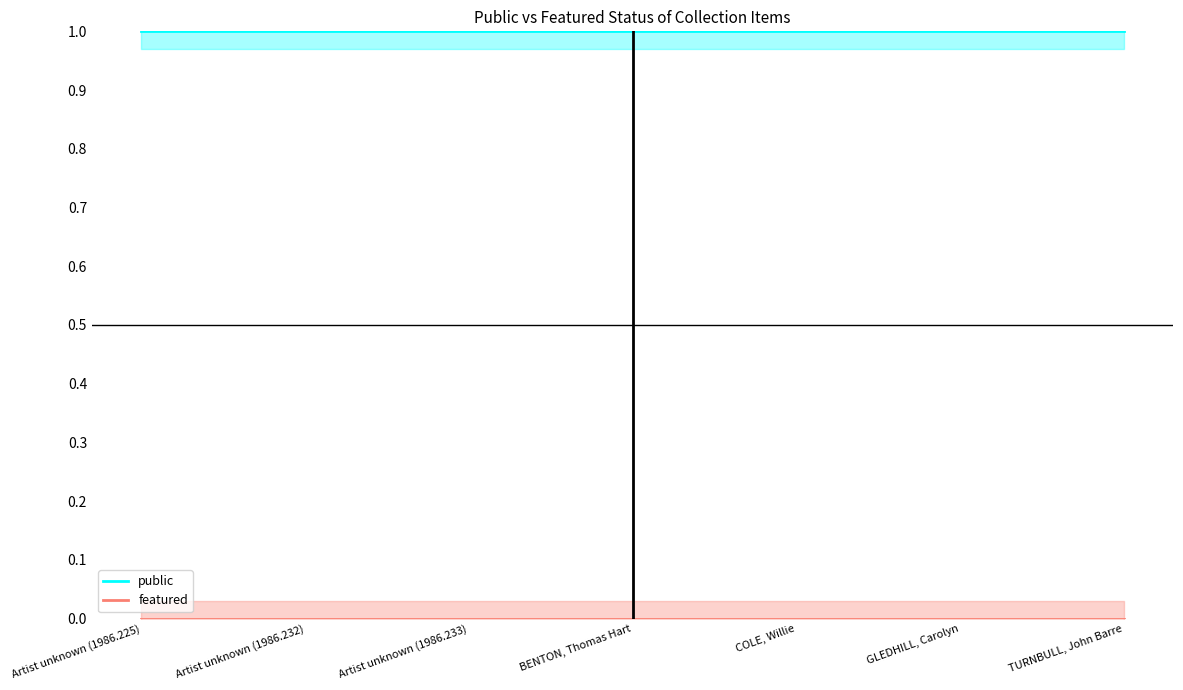

How many lines are shown in the chart?

2